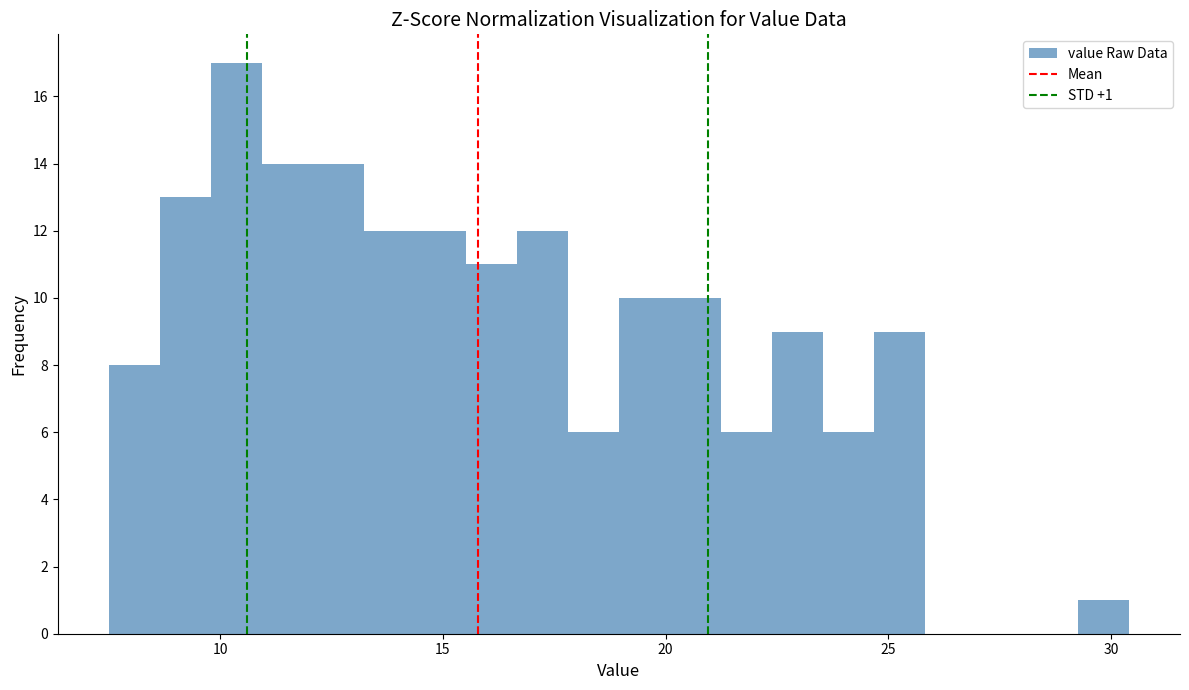

Read against the x-axis, roughly where is the centre of the tallest bar?

10.5